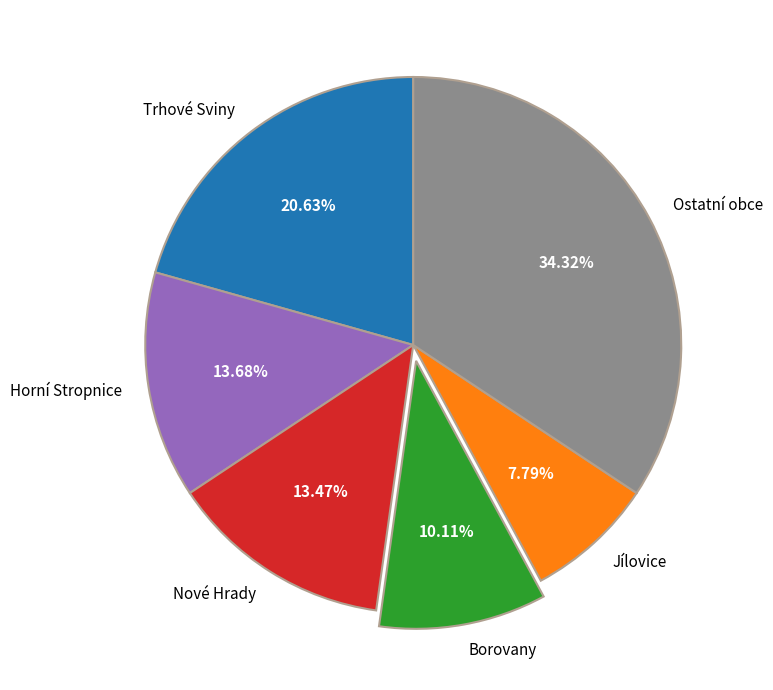

Does any single category account for the majority?

No